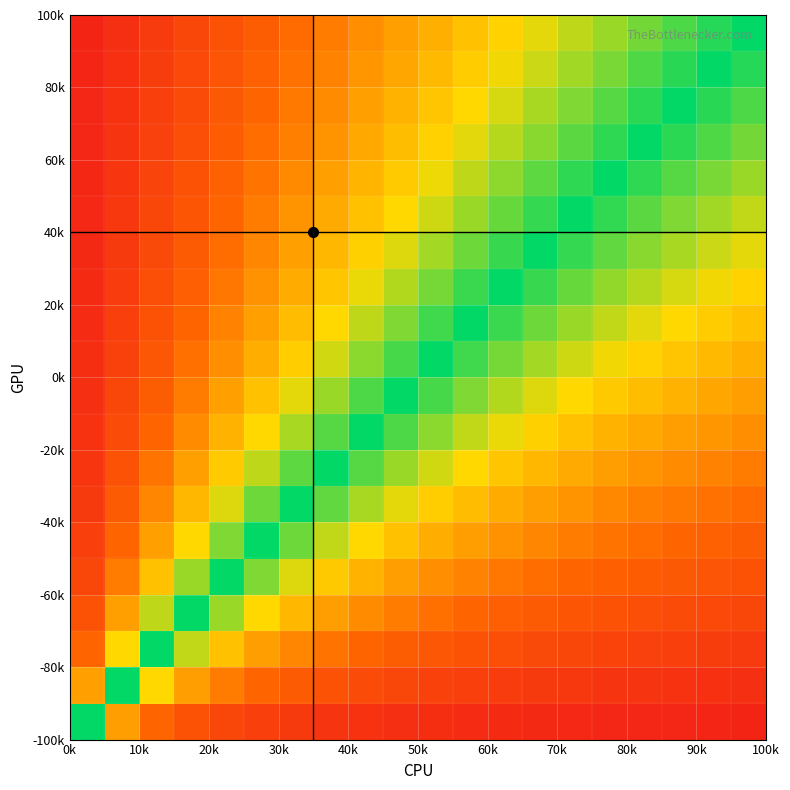

How many categories are shown in the chart?

20